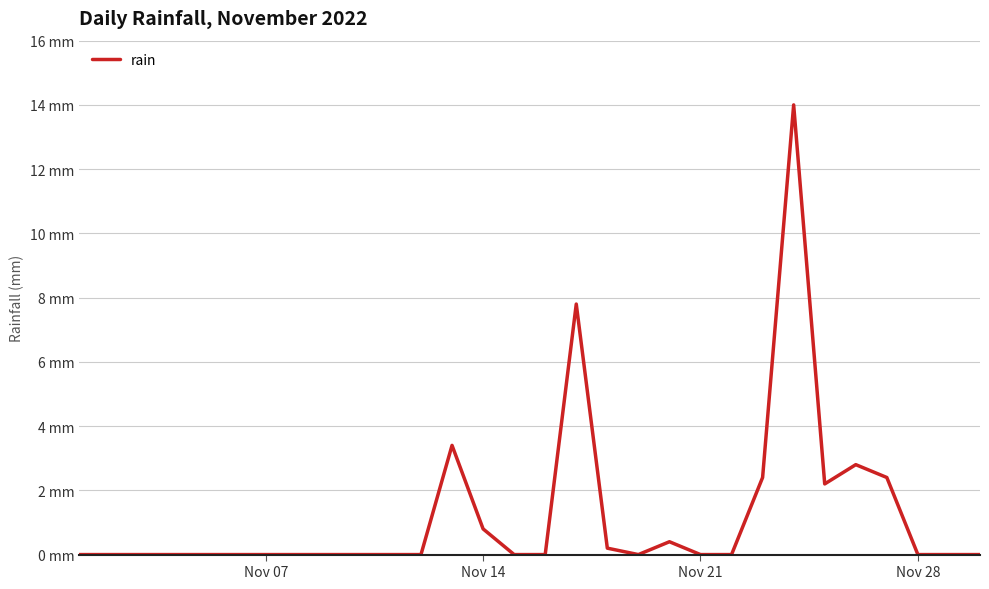

Does the chart have visible grid lines?

Yes